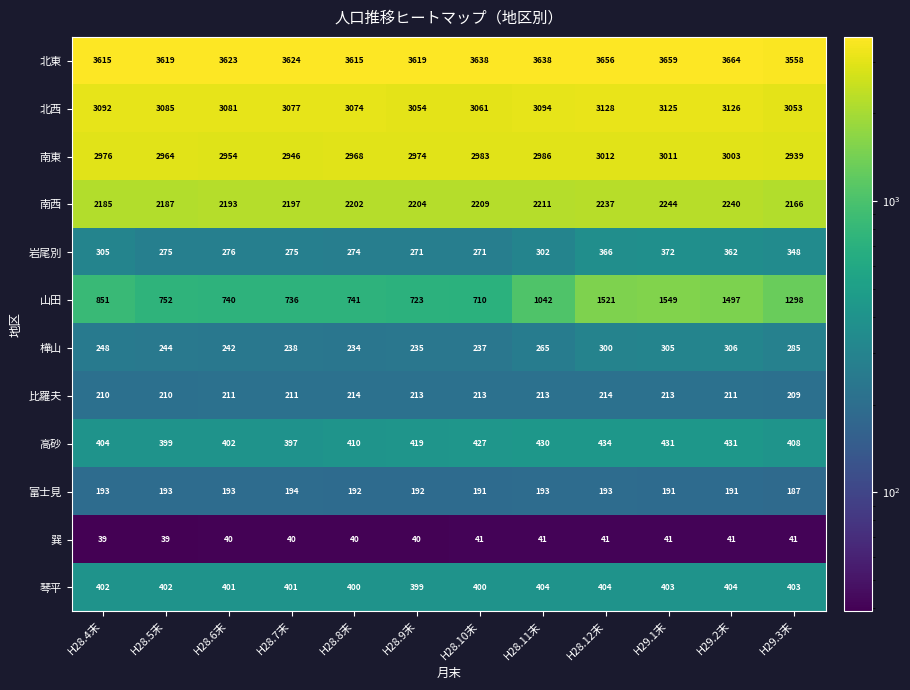

At H28.9末, list the series in order from smallest to largest.

巽, 富士見, 比羅夫, 樺山, 岩尾別, 琴平, 高砂, 山田, 南西, 南東, 北西, 北東